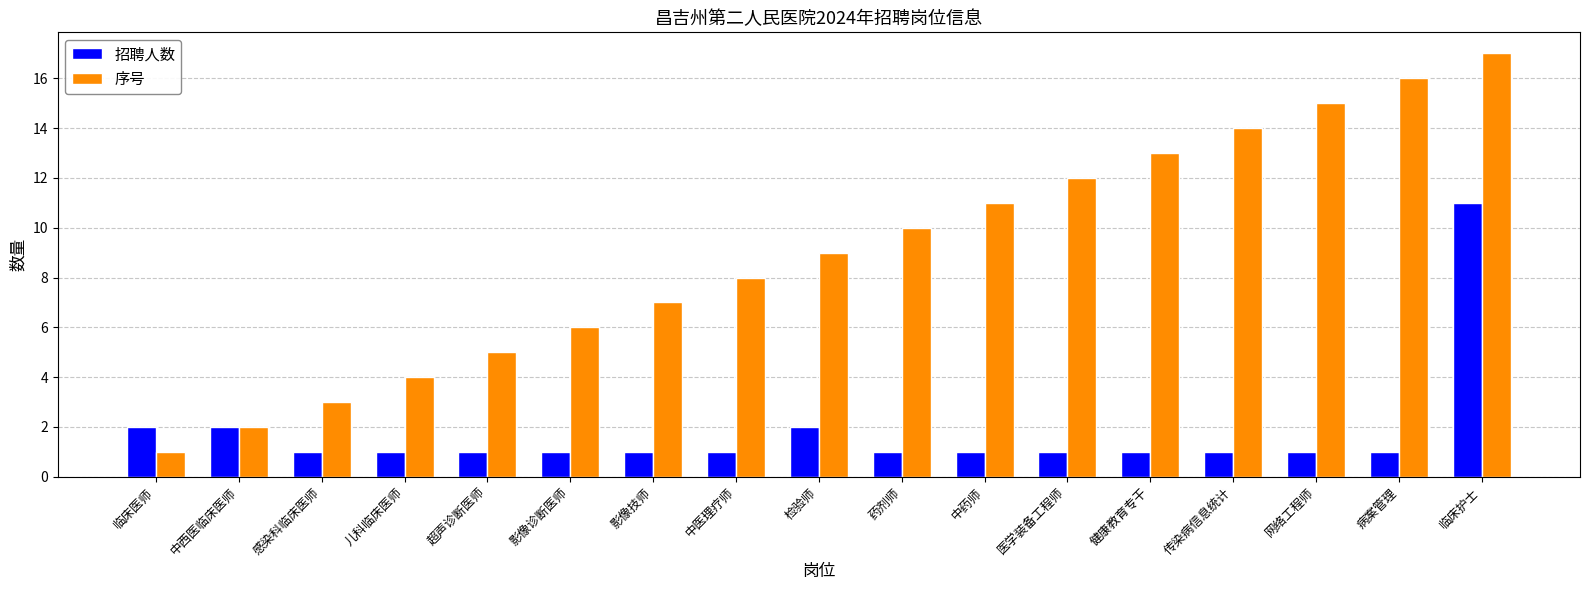

What position from the left is 超声诊断医师?

5